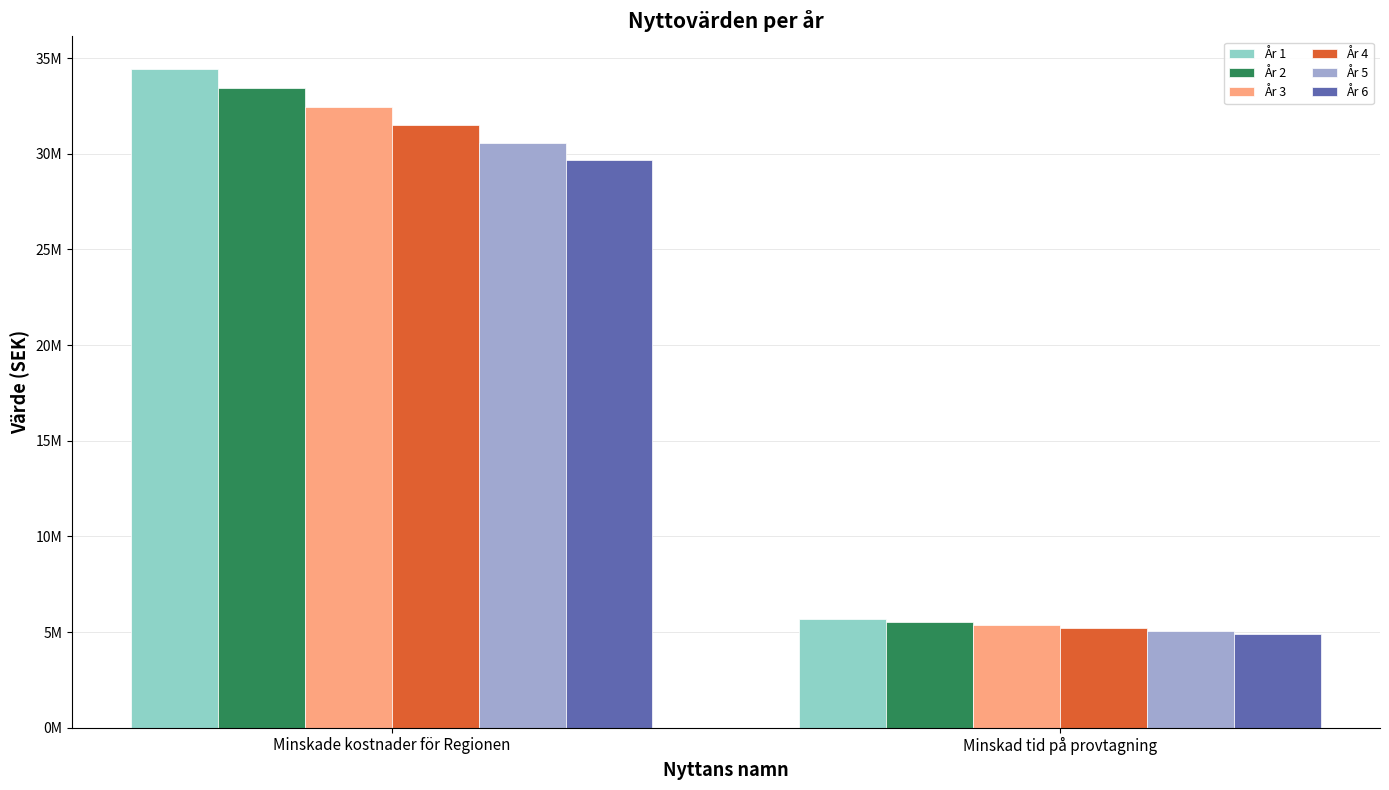

Which category has the lowest value in the År 2 series?

Minskad tid på provtagning